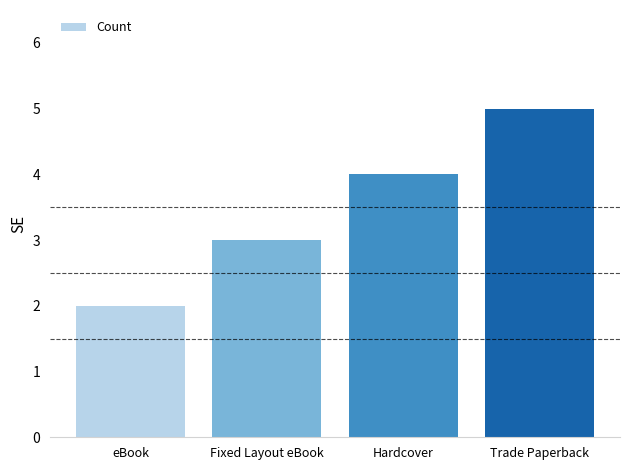

List the labels in order of value, largest first.

Trade Paperback, Hardcover, Fixed Layout eBook, eBook